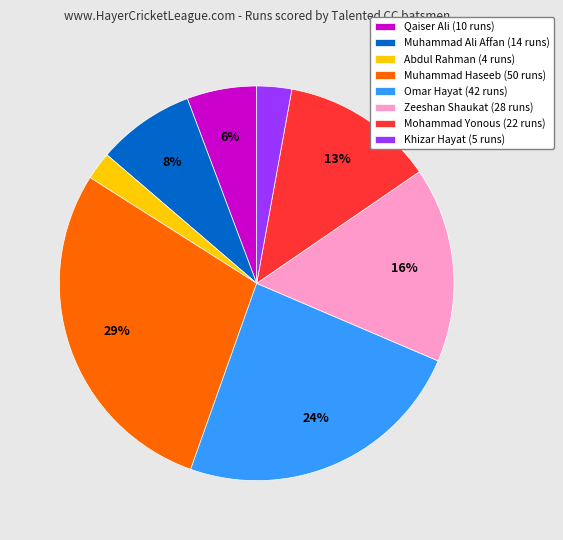

How many segments does this pie chart have?

8